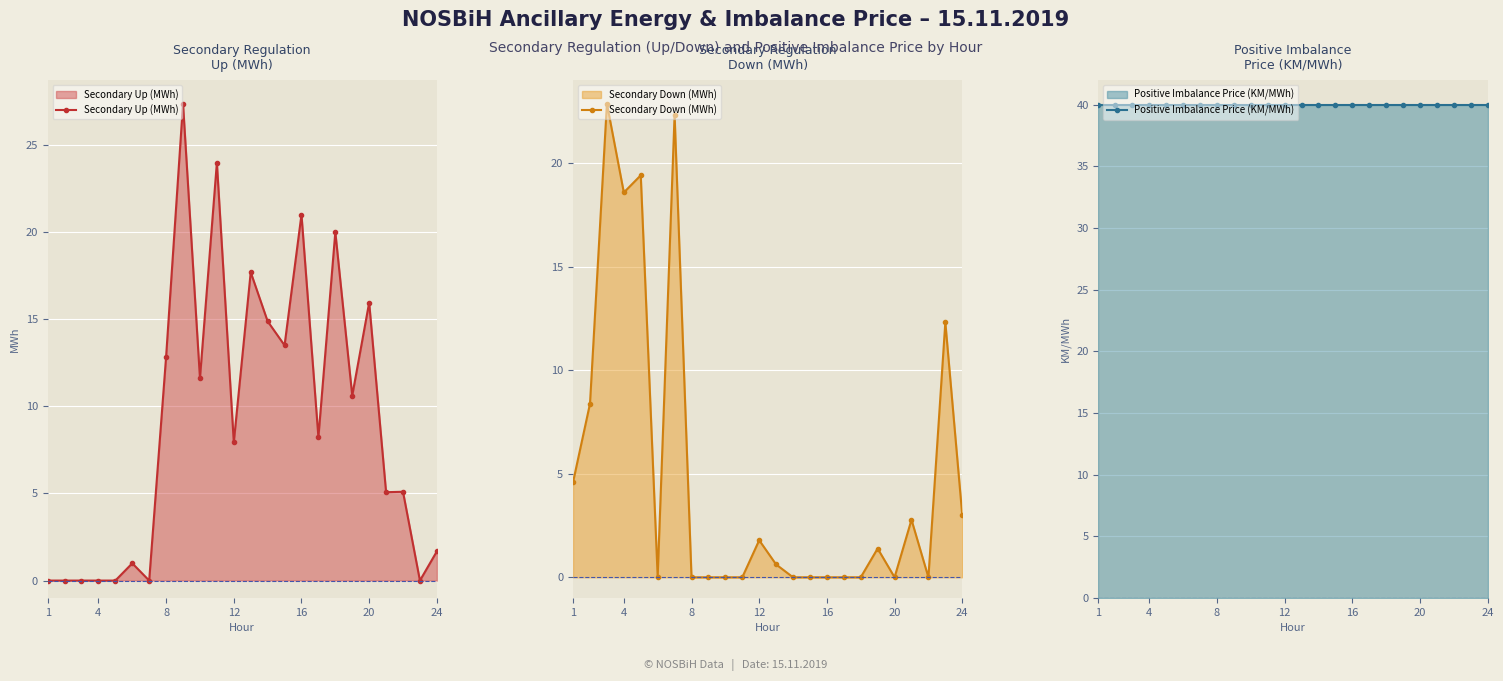

True or false: Secondary Up (MWh) has a value of 23.3 at 20.

False